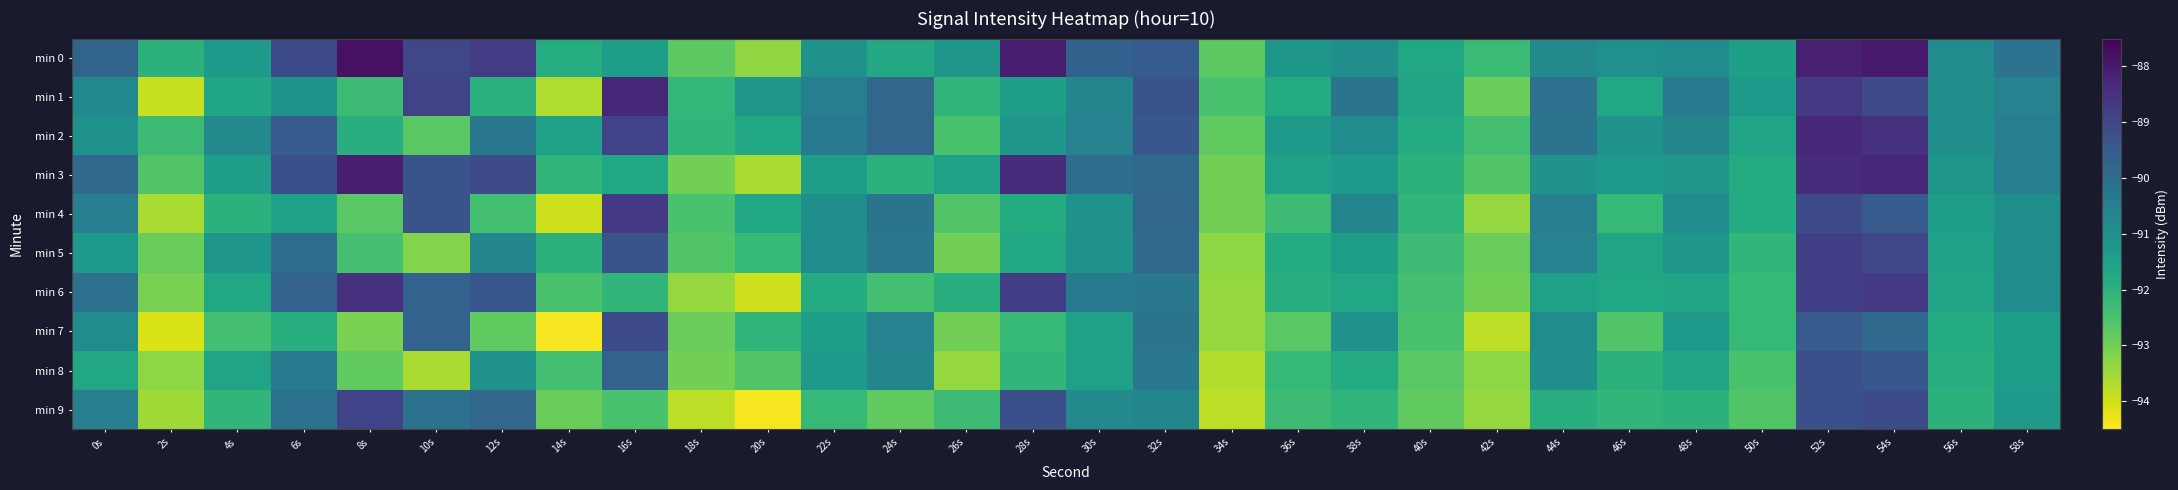

Count the number of categories in the chart.

30